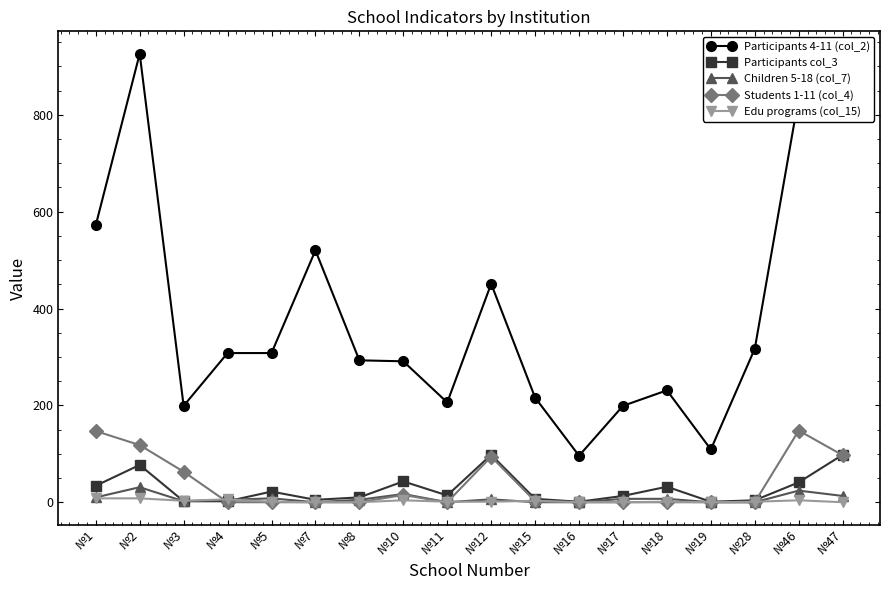

Where is the first local maximum for Children 5-18 (col_7)?

№2